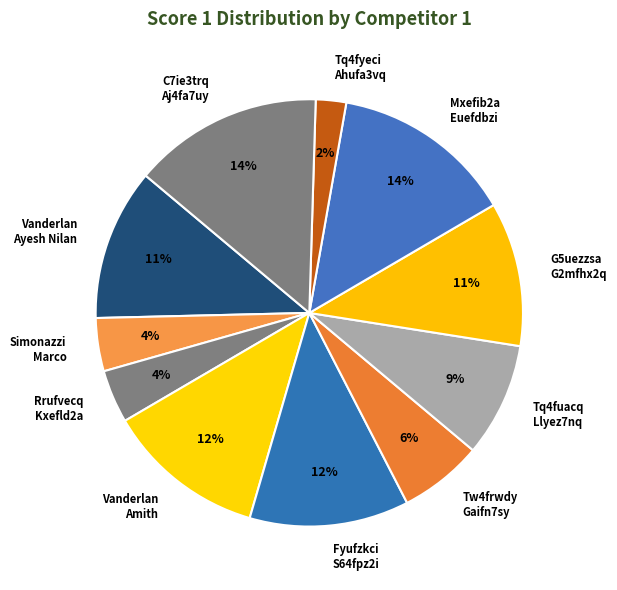

What percentage is the Simonazzi Marco slice, to the nearest percent?

4%